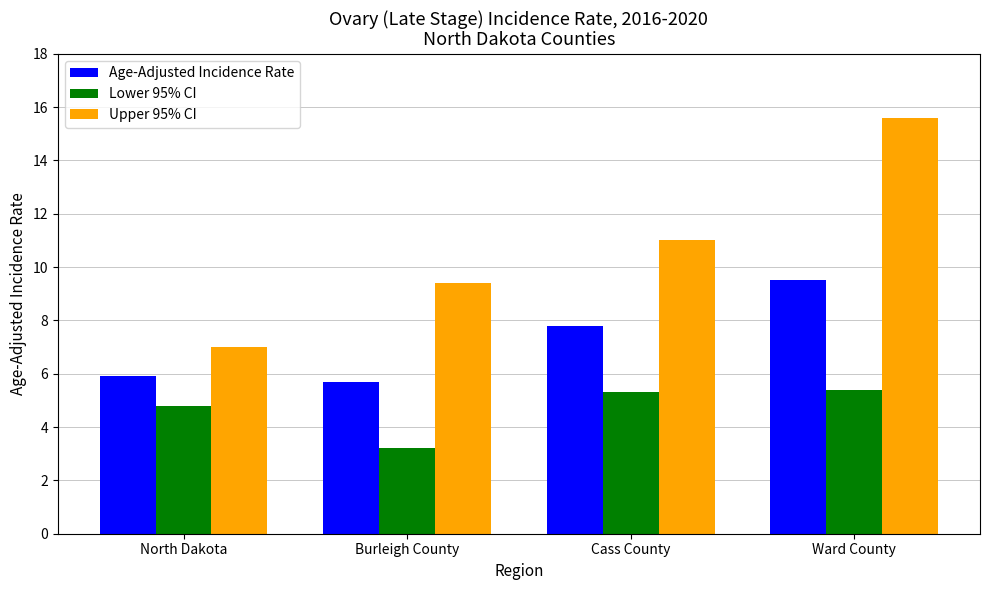

How many bars are there in total?

12